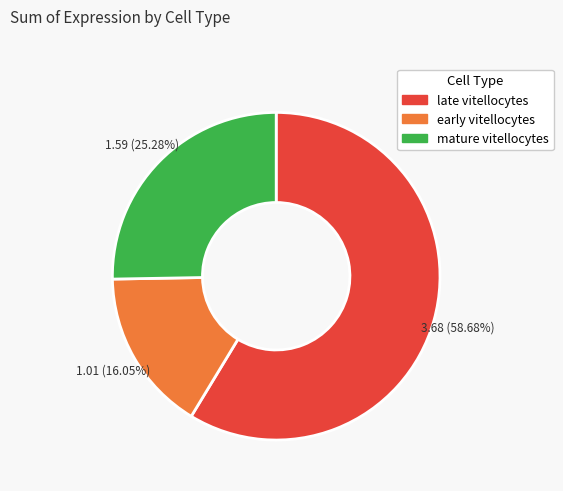

To the nearest percent, what percentage of the pie is early vitellocytes?

16%